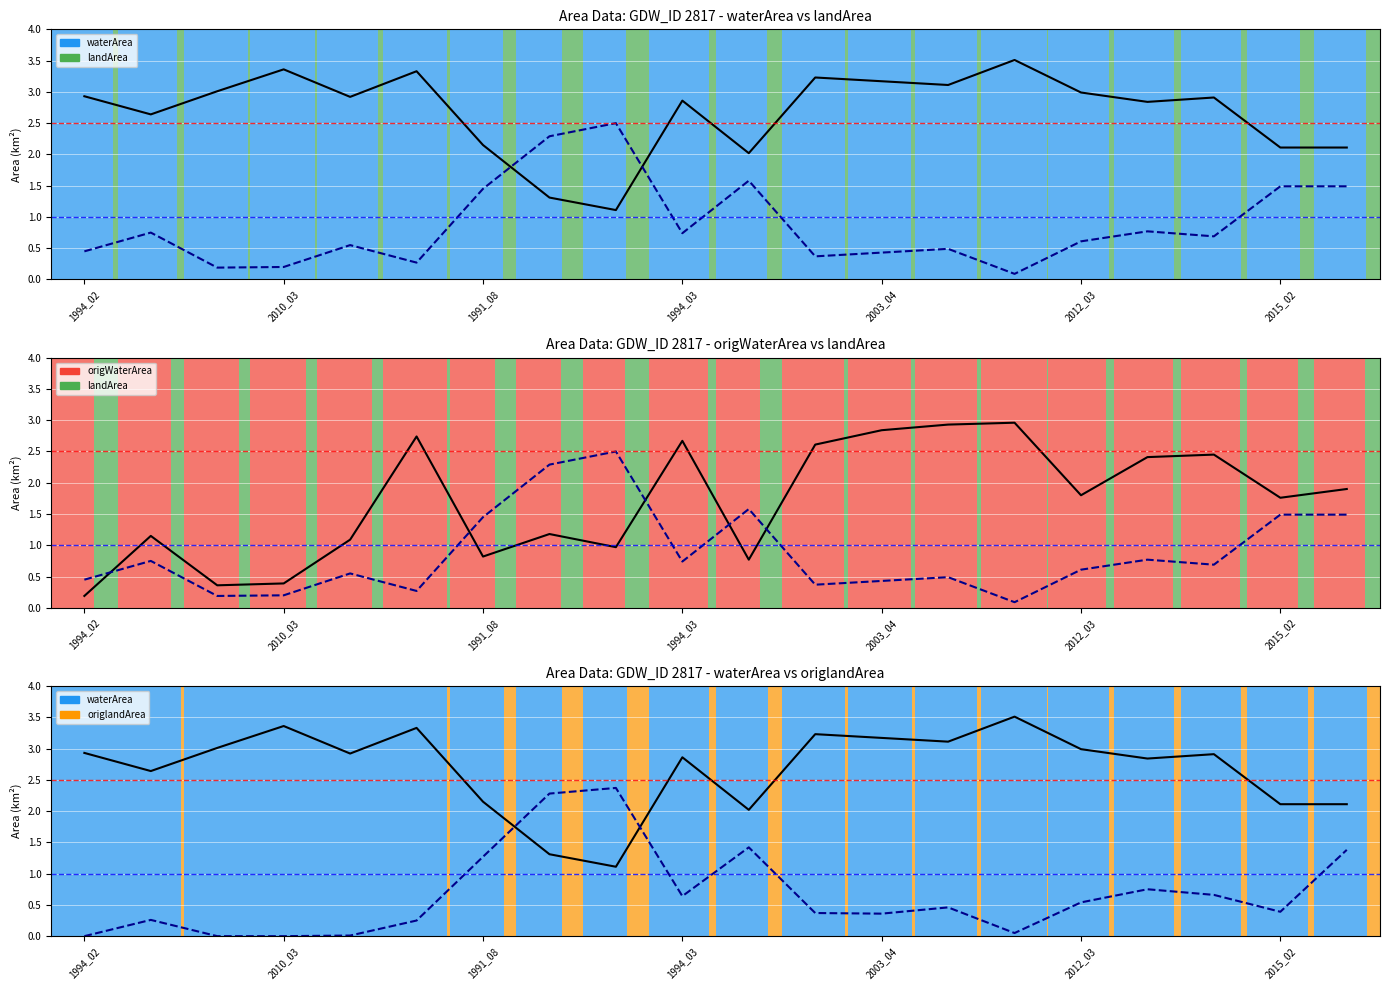

How many series are shown in this chart?

4